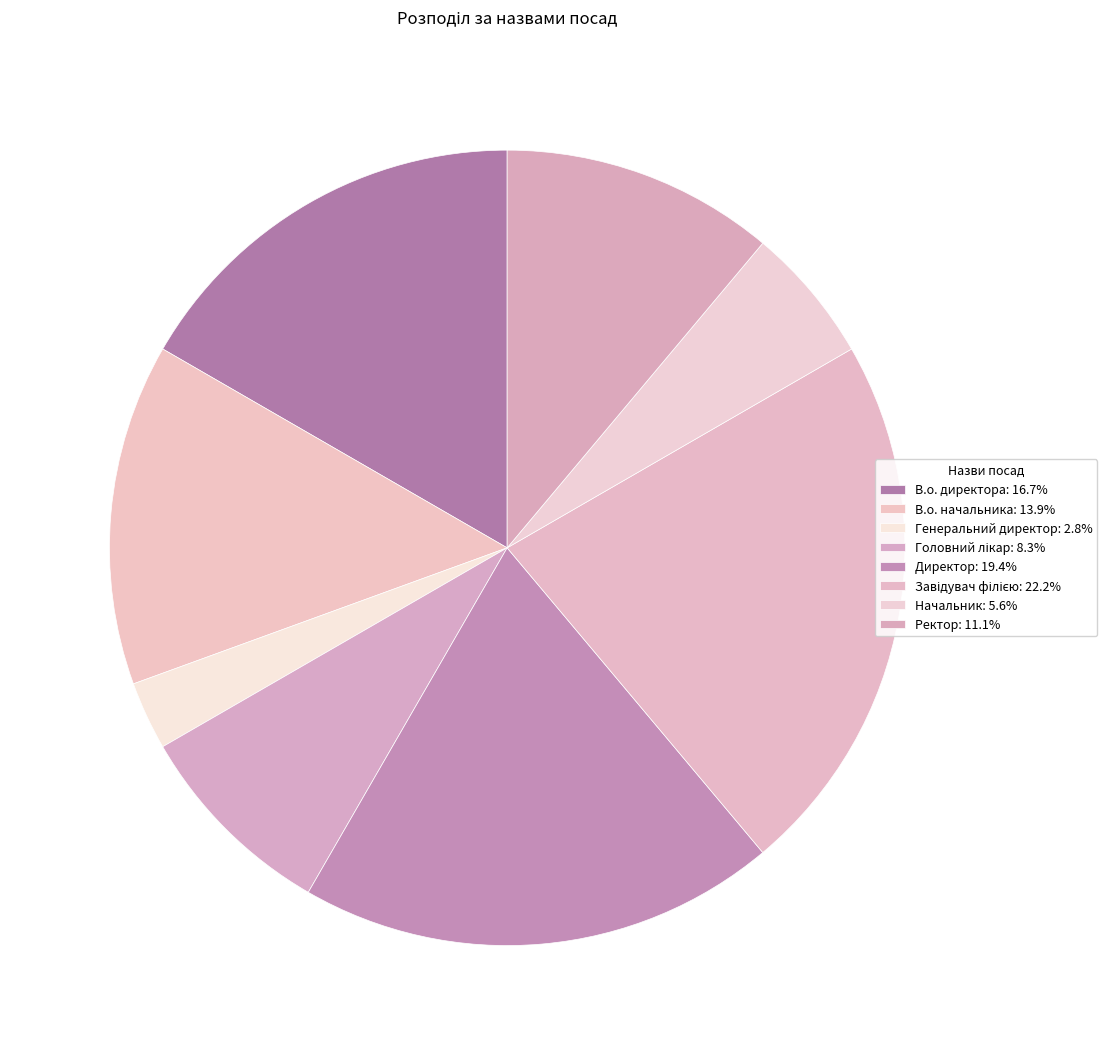

Count the number of slices in the pie.

8